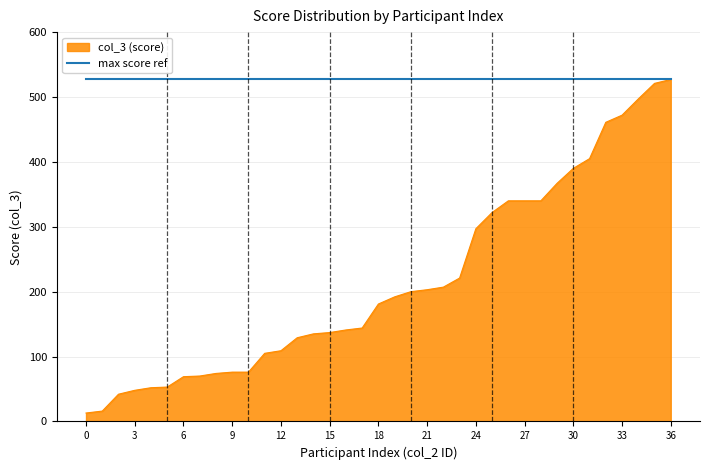

What is the minimum value for col_3 (score)?

13